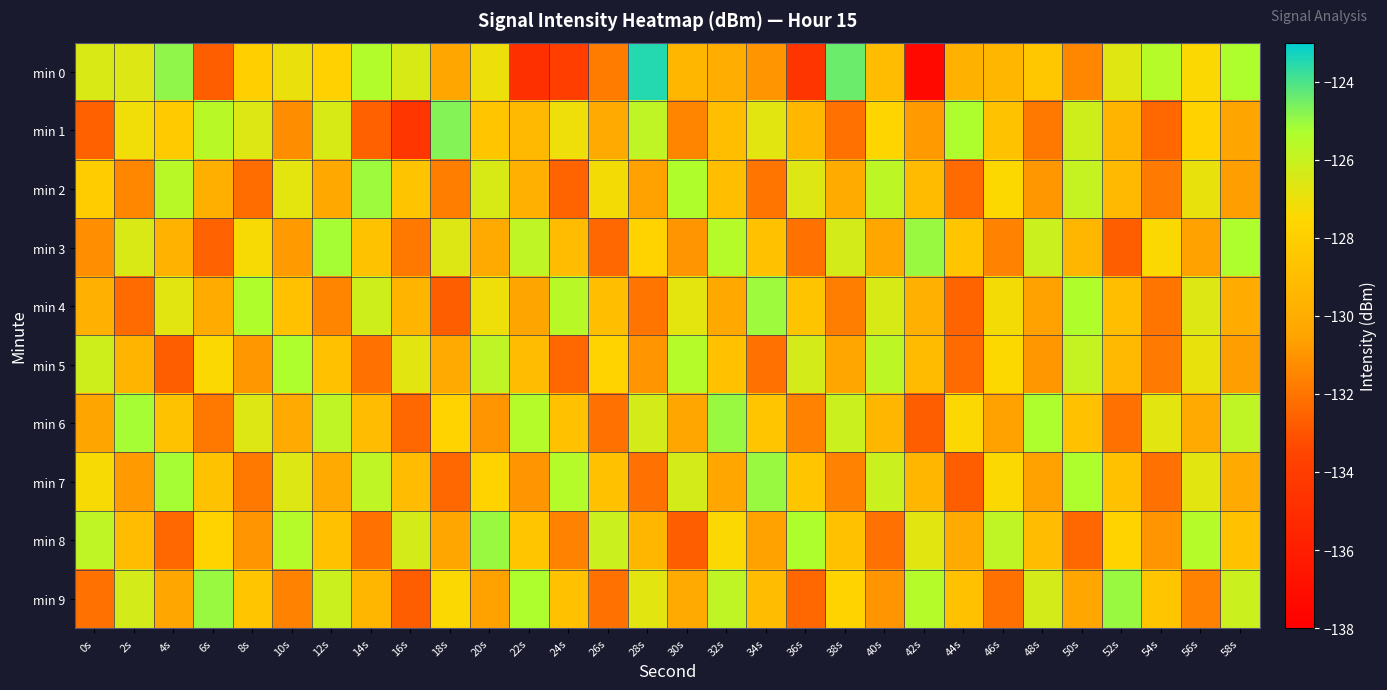

What is the total value across all series at 46s?

-1287.9